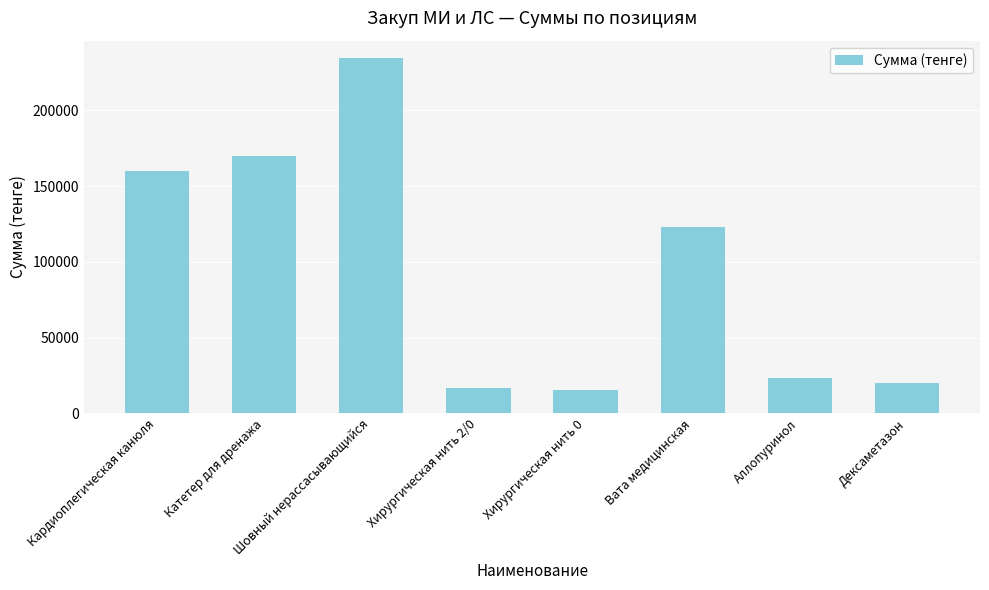

Reading left to right, what are all the values shown in this chart?

Кардиоплегическая канюля=160000	Катетер для дренажа=170000	Шовный нерассасывающийся=234400	Хирургическая нить 2/0=16950	Хирургическая нить 0=15700	Вата медицинская=123200	Аллопуринол=23456	Дексаметазон=20121